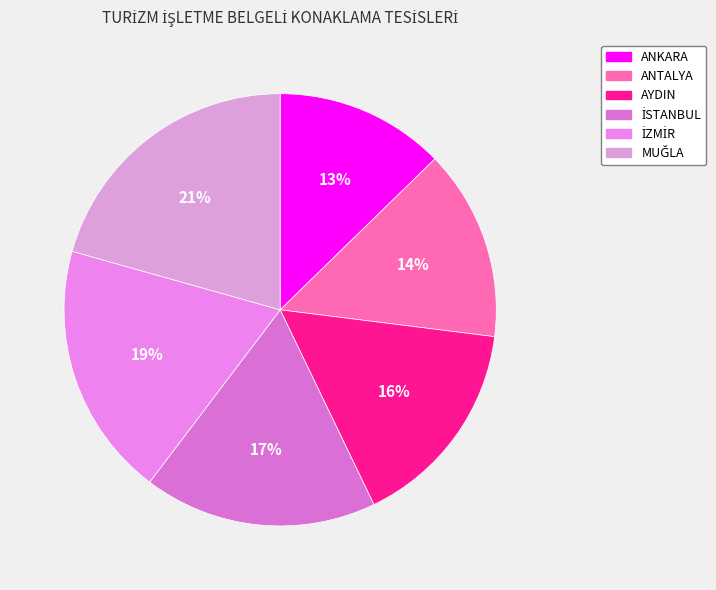

Is the sum of ANTALYA and ANKARA greater than half?

No